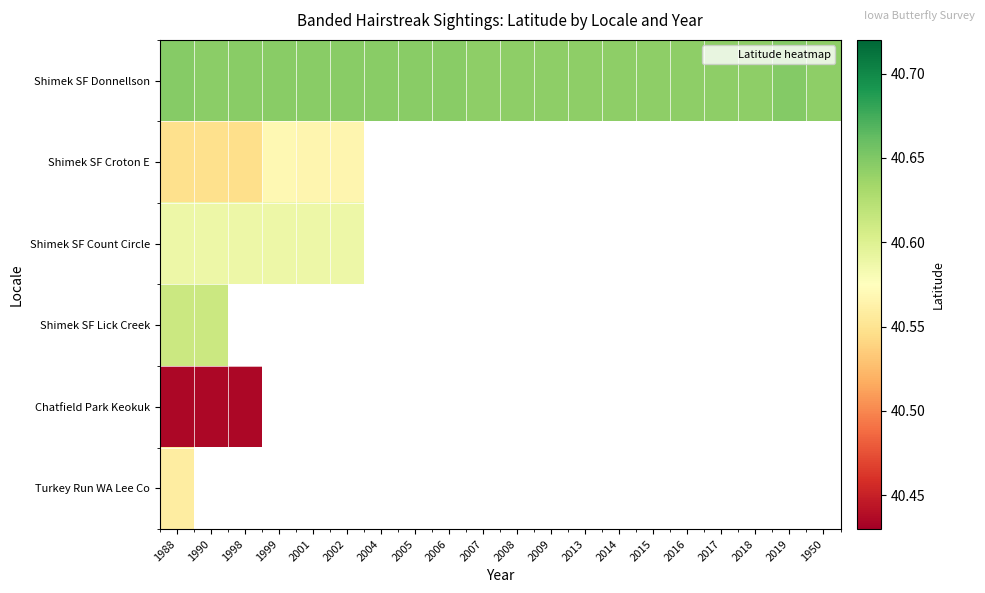

List the series in order of their peak value, lowest first.

Chatfield Park Keokuk, Turkey Run WA Lee Co, Shimek SF Croton E, Shimek SF Count Circle, Shimek SF Lick Creek, Shimek SF Donnellson